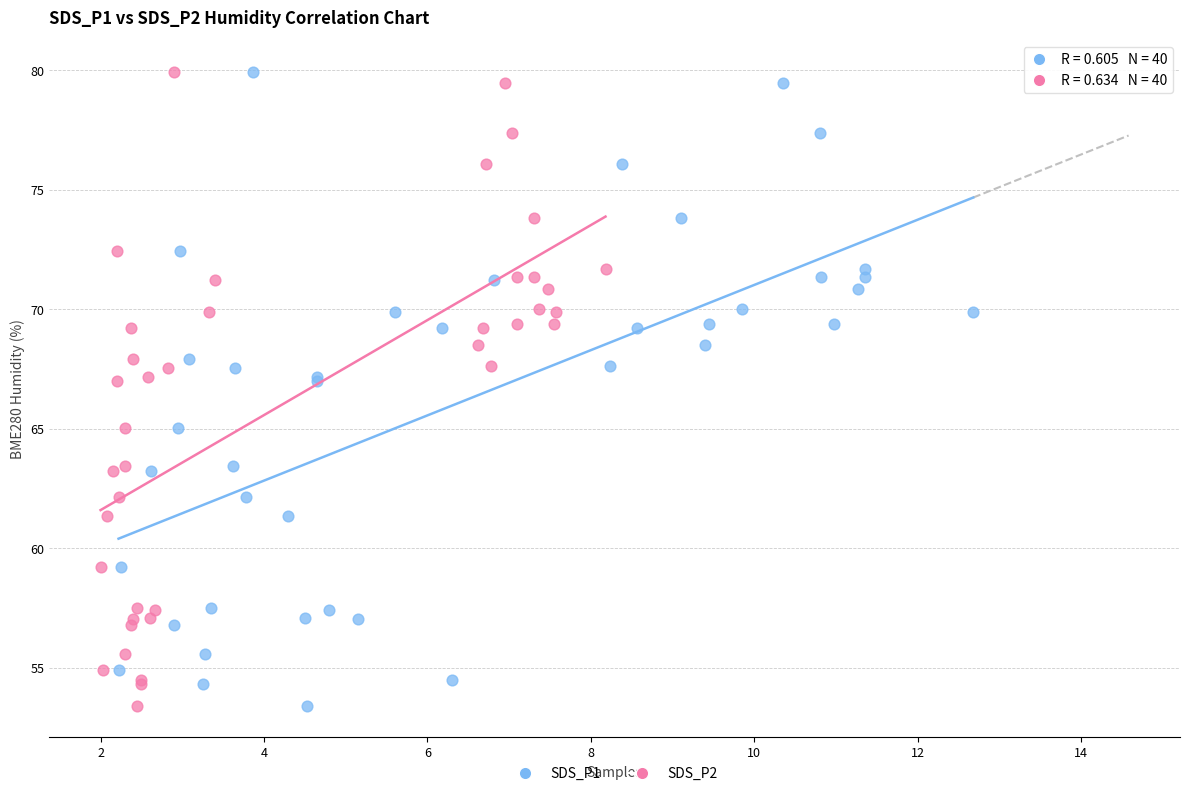

What are all the series names shown in the legend?

SDS_P1, SDS_P2